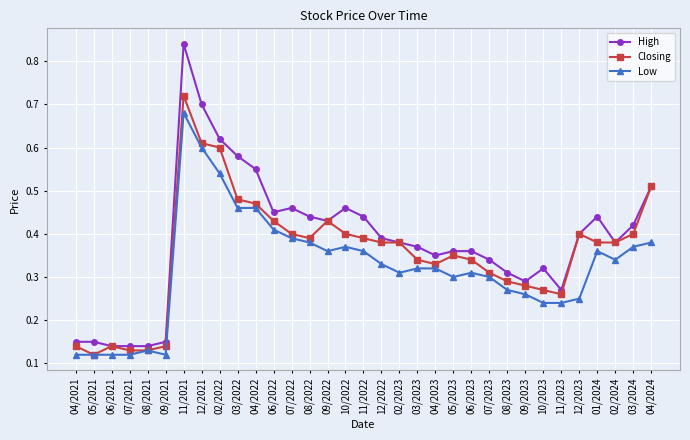

List the series in order of their peak value, highest first.

High, Closing, Low